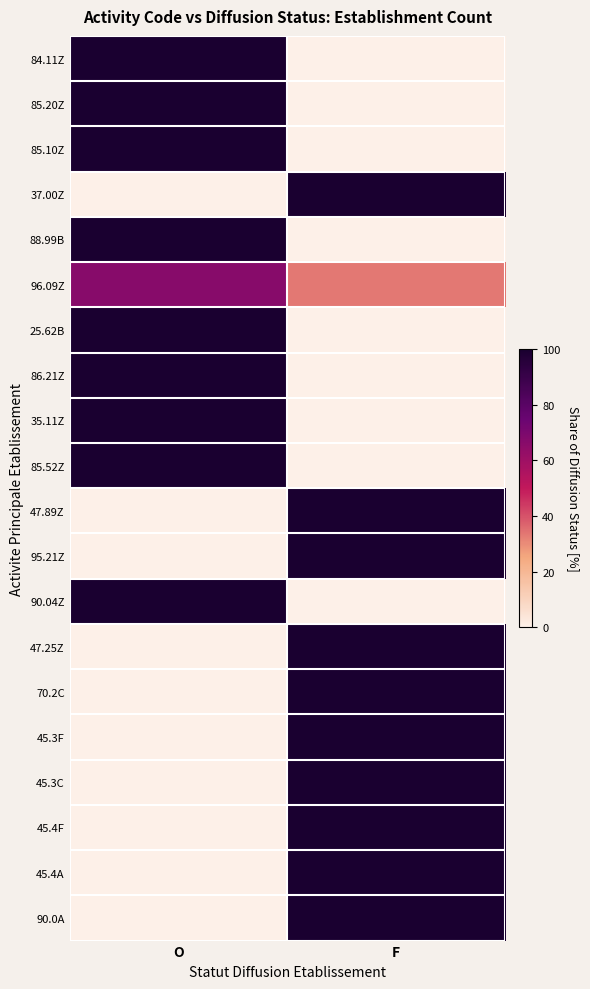

What is the greatest value displayed?

100.0